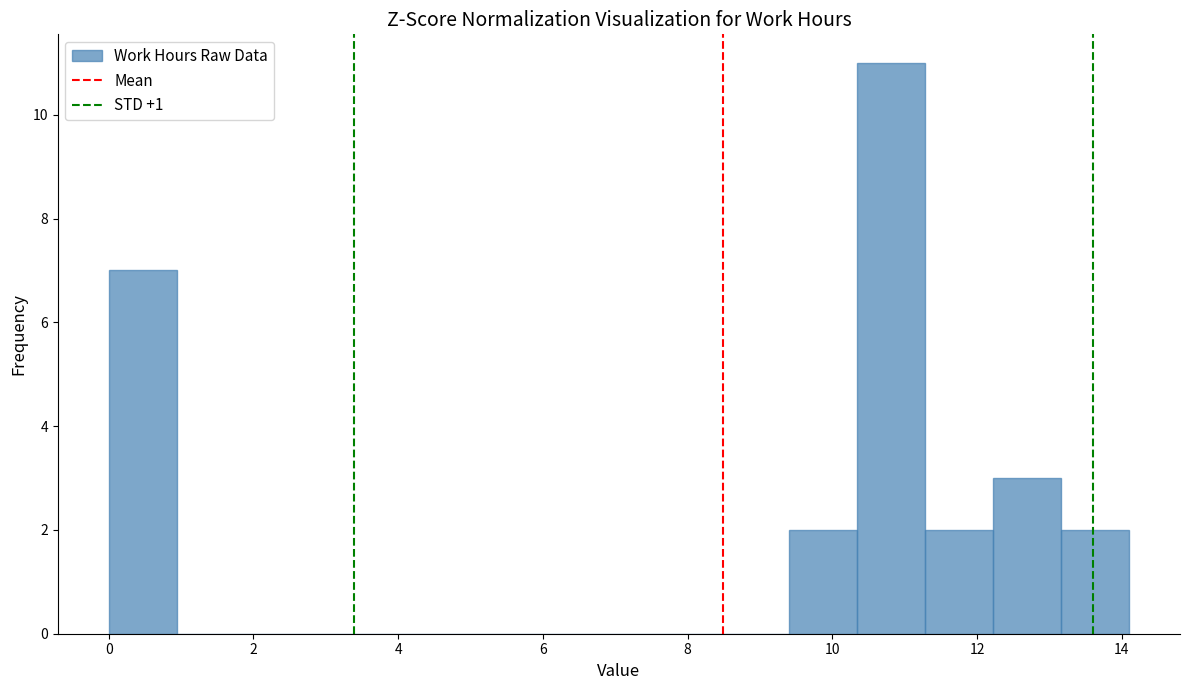

Over which range of the x-axis is the bar tallest?

10.34 to 11.28